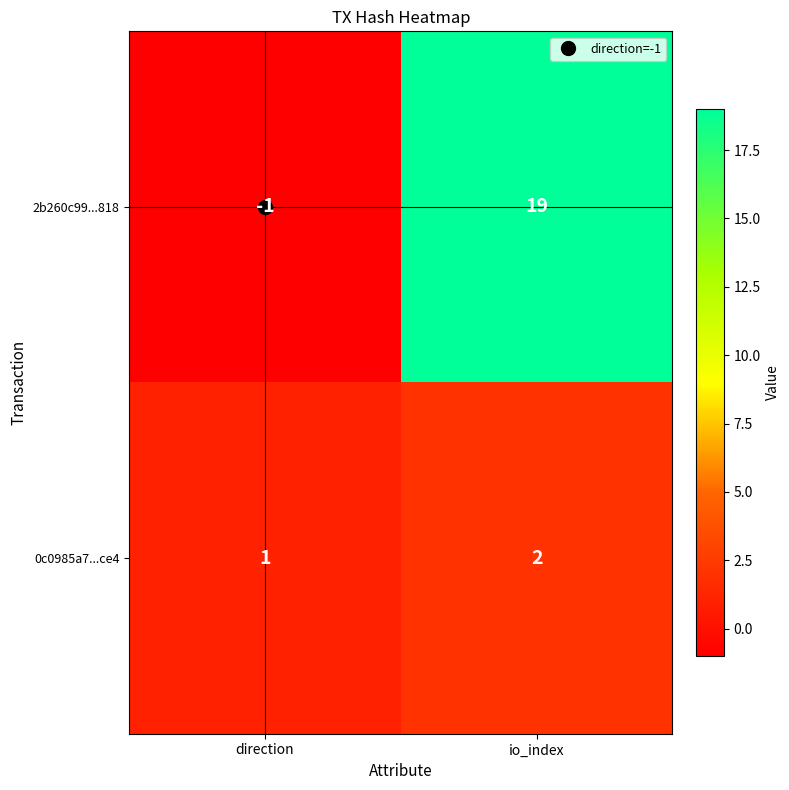

Count the number of data series in this chart.

2